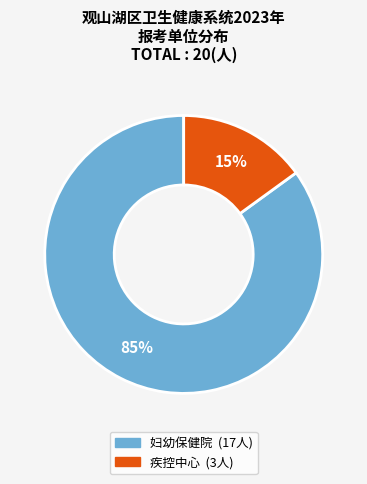

Does any single category account for the majority?

Yes